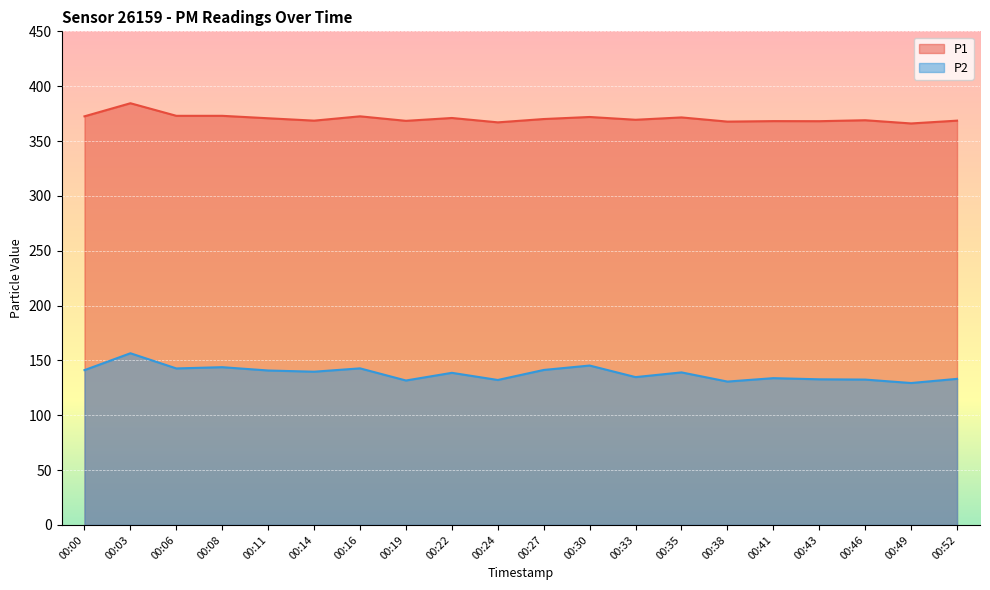

How many interior local valleys does the P1 series have?

7